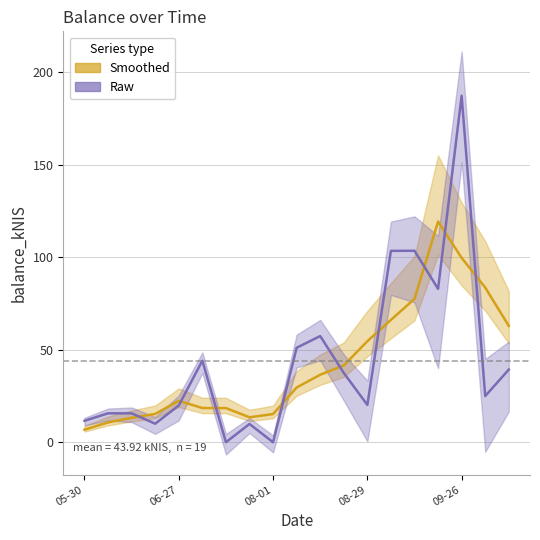

What is the sum of all balance_kNIS (raw) values?

834.5